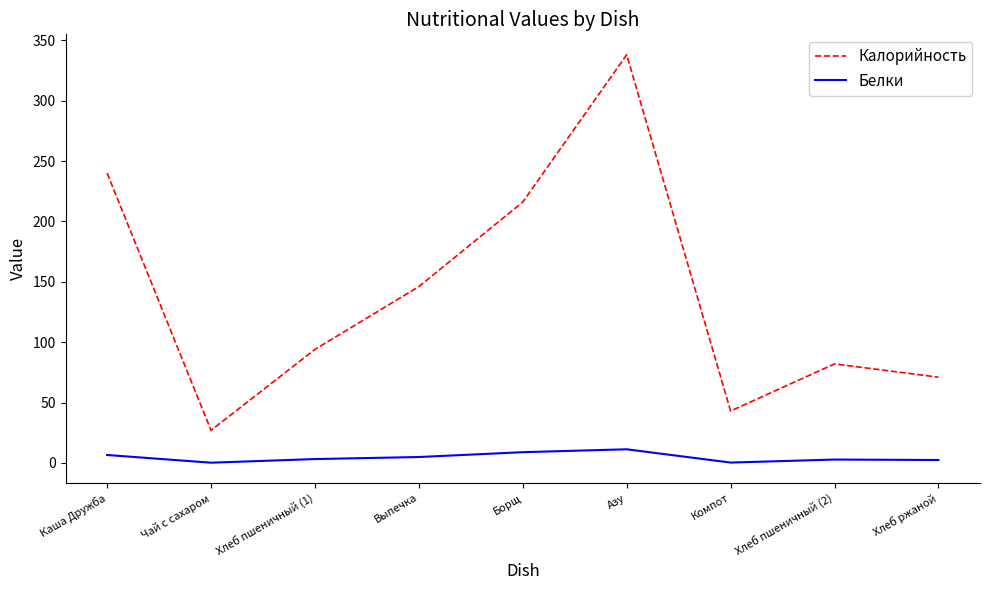

How many distinct data groups are displayed?

2